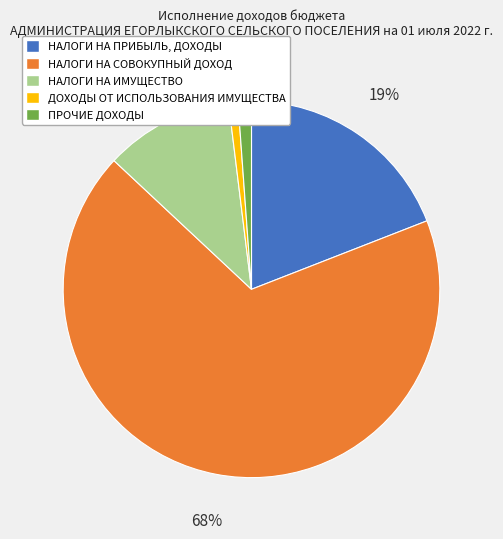

To the nearest percent, what portion does НАЛОГИ НА ПРИБЫЛЬ, ДОХОДЫ represent?

19%